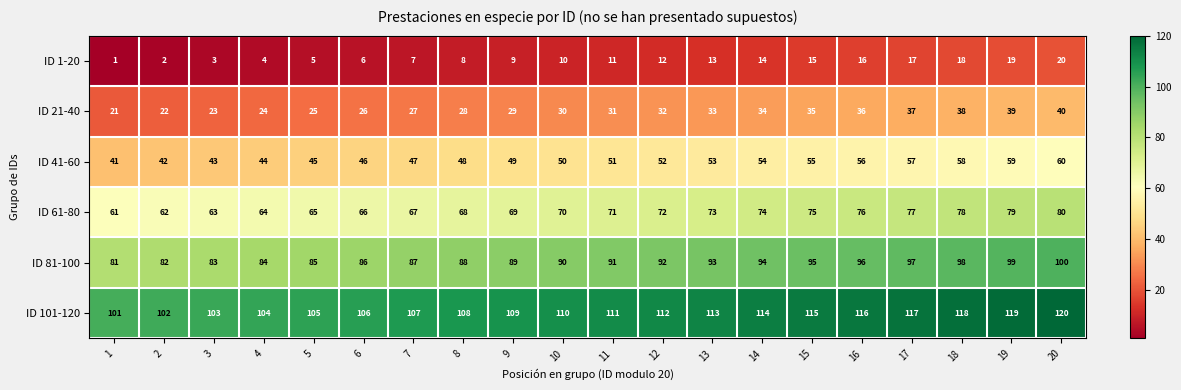

What is the spread (max minus min) of values at 18?

100